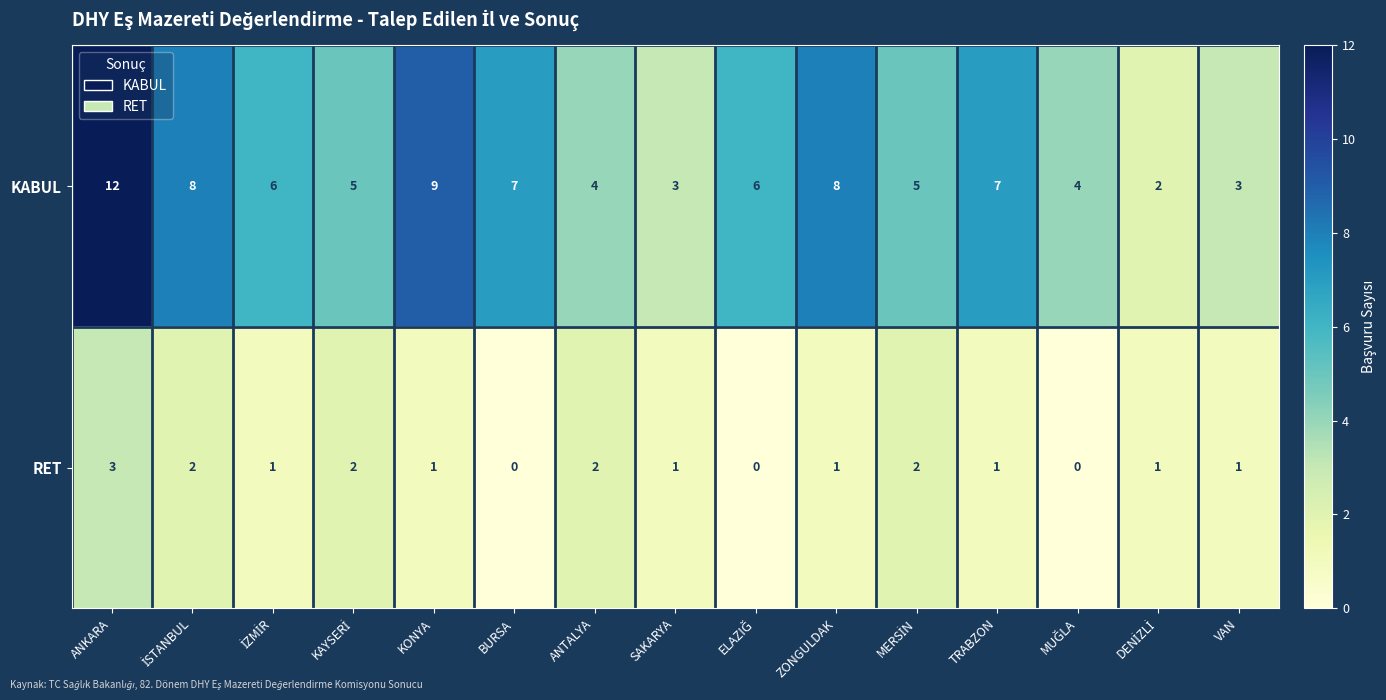

Count the number of categories in the chart.

15